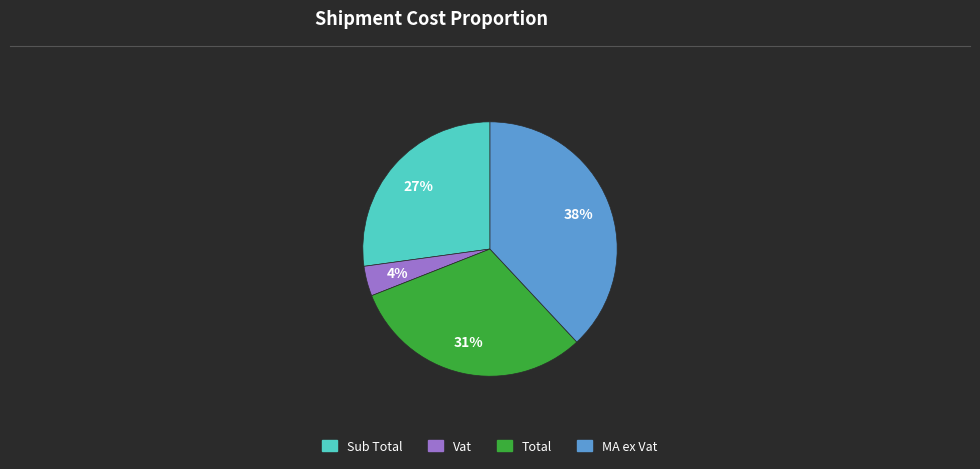

Does any single category account for the majority?

No